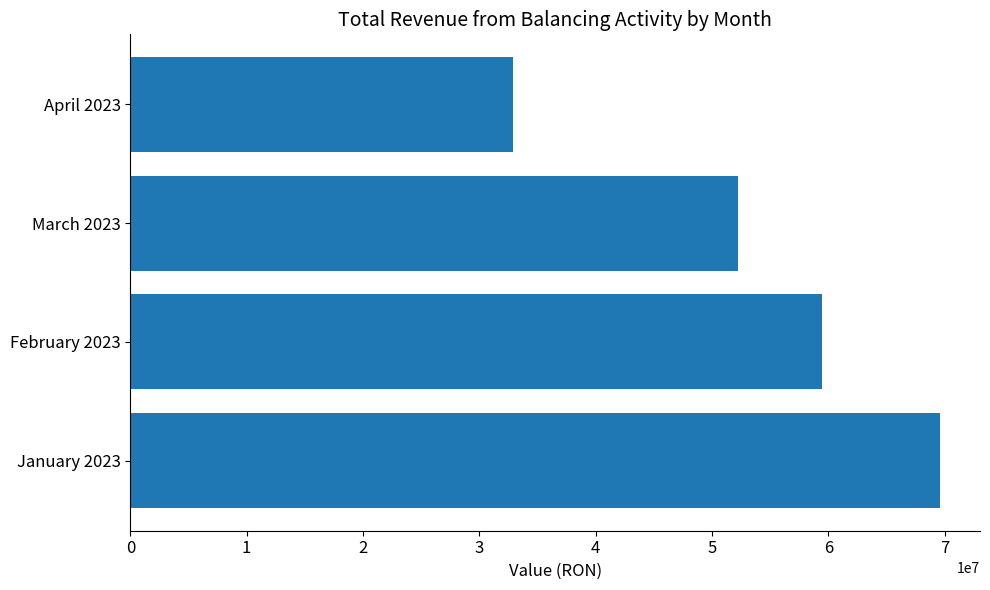

Reading top to bottom, extract all data points from this chart.

32860276.8	52258510.8	59416233.5	69555161.8